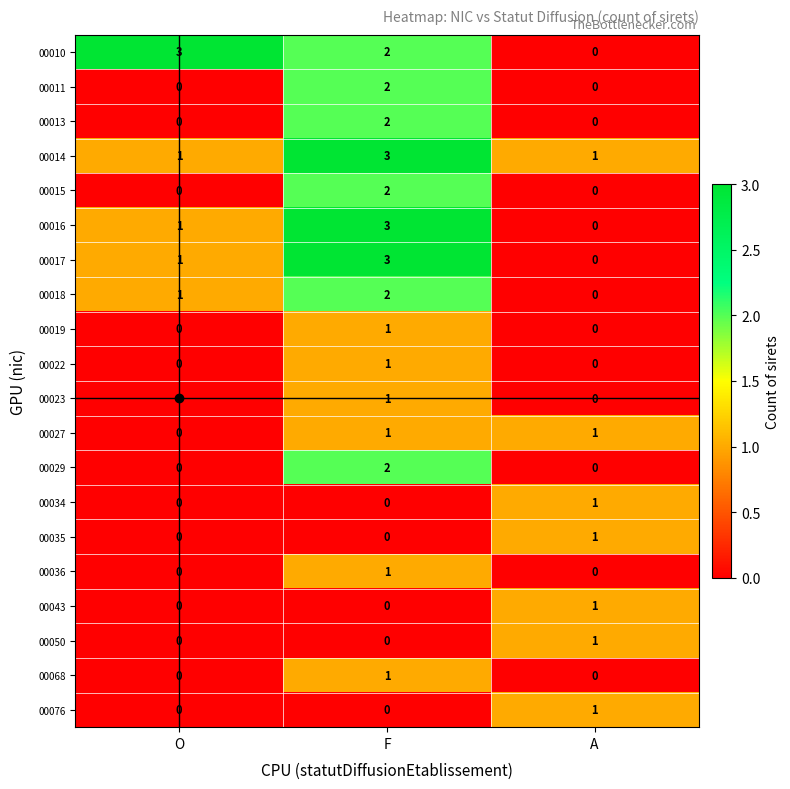

What is the maximum value shown in the chart?

3